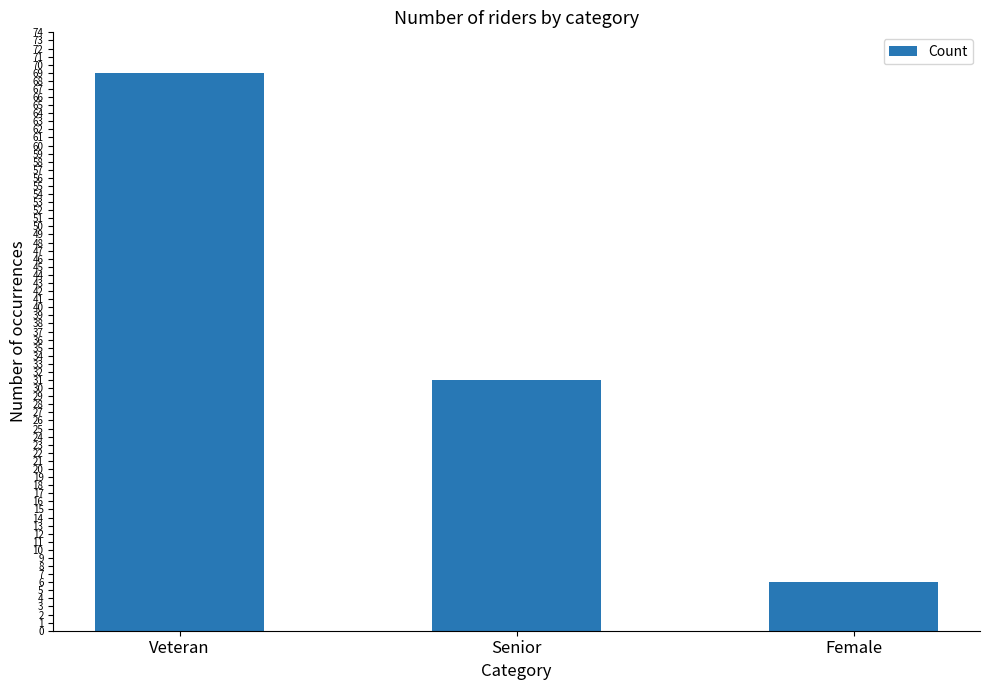

What is the difference between the maximum and second lowest values?

38